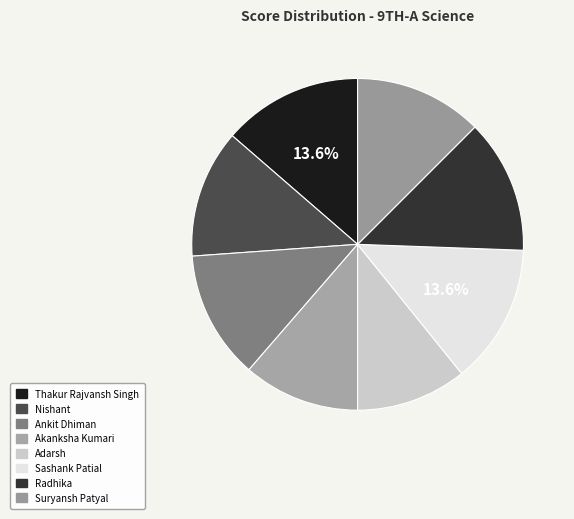

Rank the categories by value from lowest to highest.

Adarsh, Akanksha Kumari, Nishant, Ankit Dhiman, Suryansh Patyal, Radhika, Thakur Rajvansh Singh, Sashank Patial